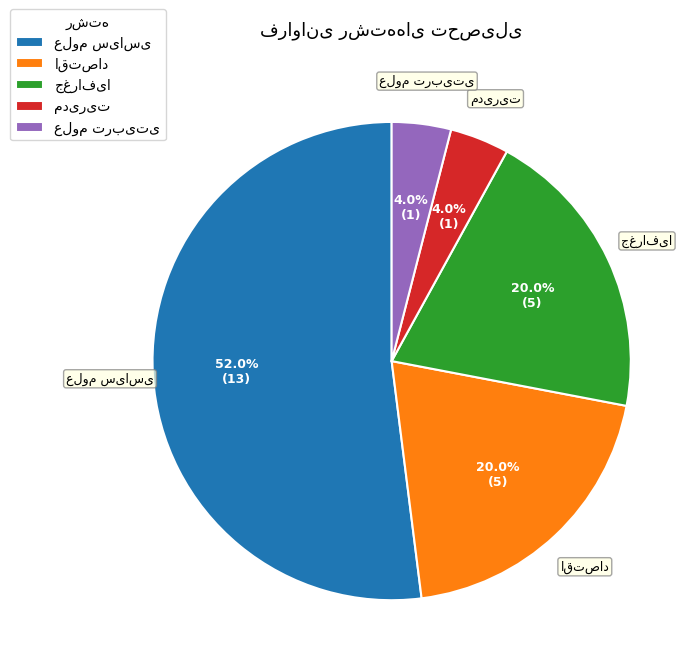

Is there a majority slice in this chart?

Yes